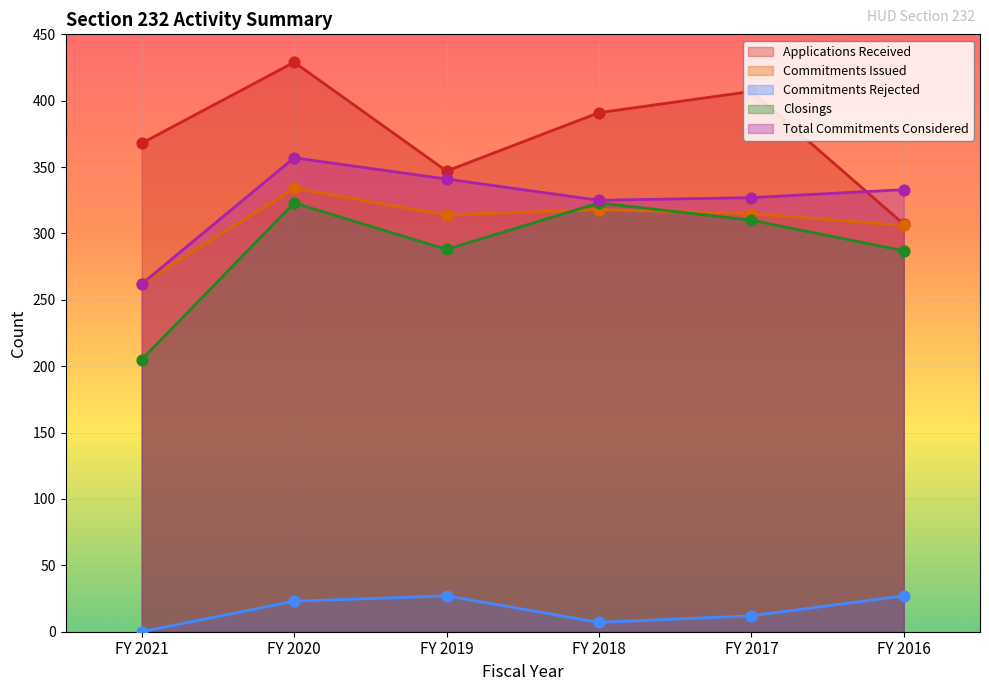

Which series contains the highest Y value?

Applications Received